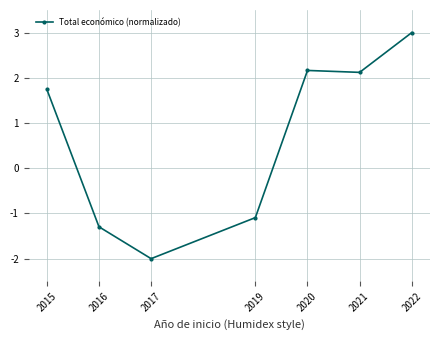

Where is the data nearest to the value 0?

2019